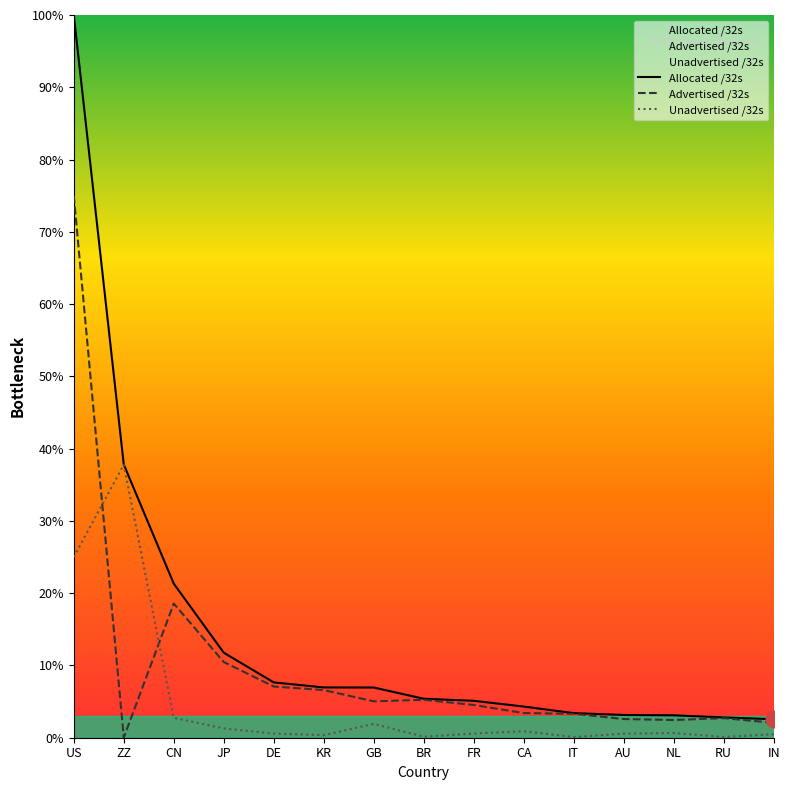

Does the chart have visible grid lines?

No